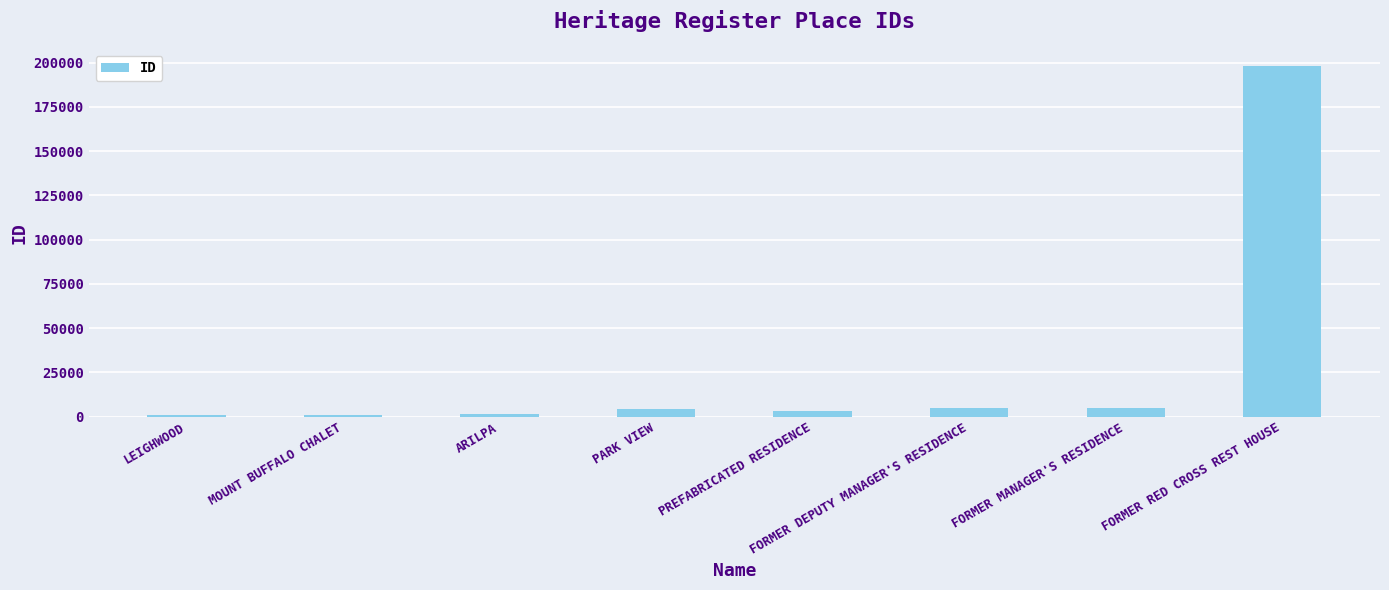

What is the value of the 2nd bar from the left?

855